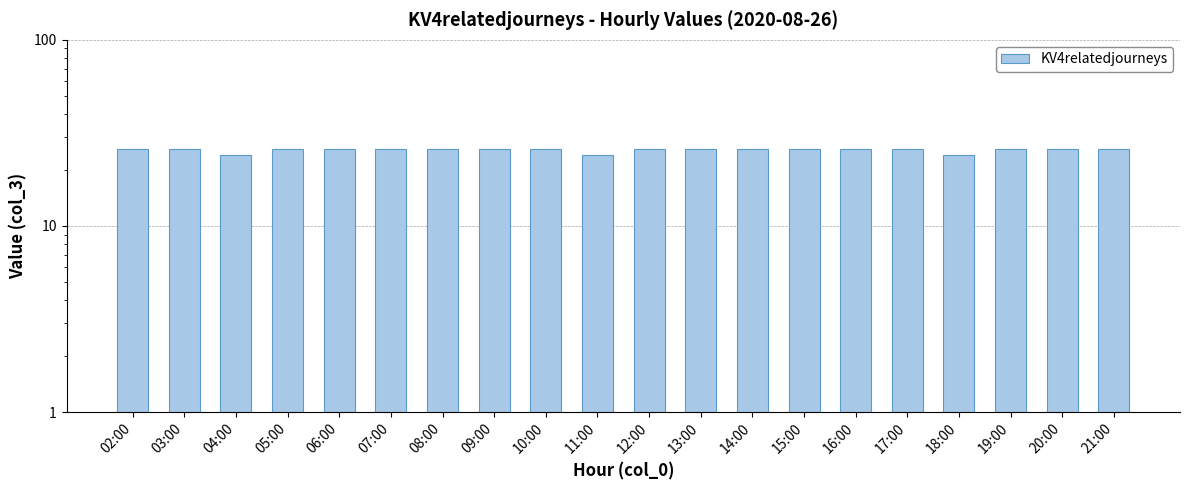

Reading right to left, what are all the values shown in this chart?

21:00=26	20:00=26	19:00=26	18:00=24	17:00=26	16:00=26	15:00=26	14:00=26	13:00=26	12:00=26	11:00=24	10:00=26	09:00=26	08:00=26	07:00=26	06:00=26	05:00=26	04:00=24	03:00=26	02:00=26